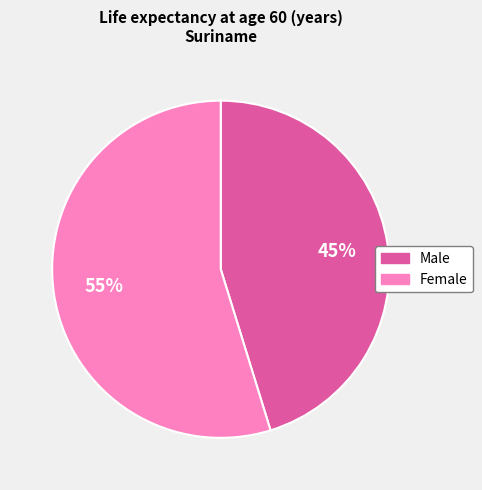

Is there a majority slice in this chart?

Yes